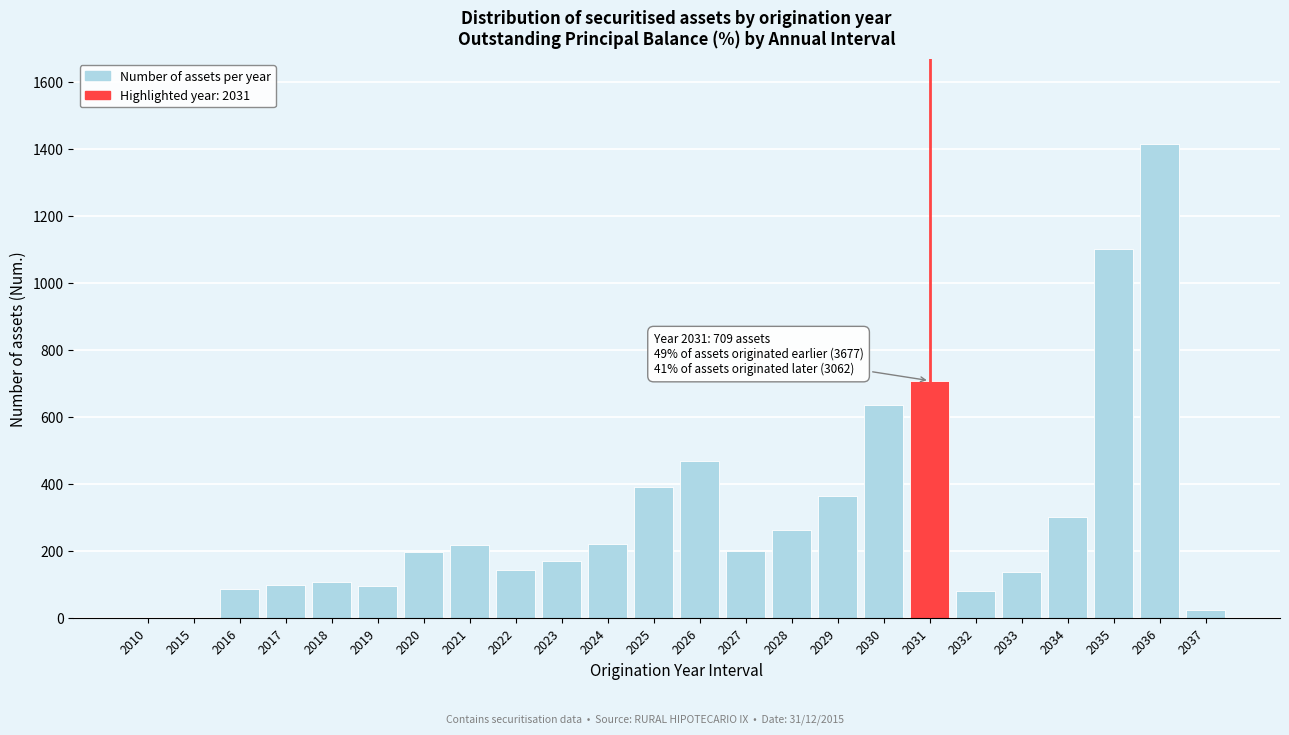

What is the sum of all values?

7448